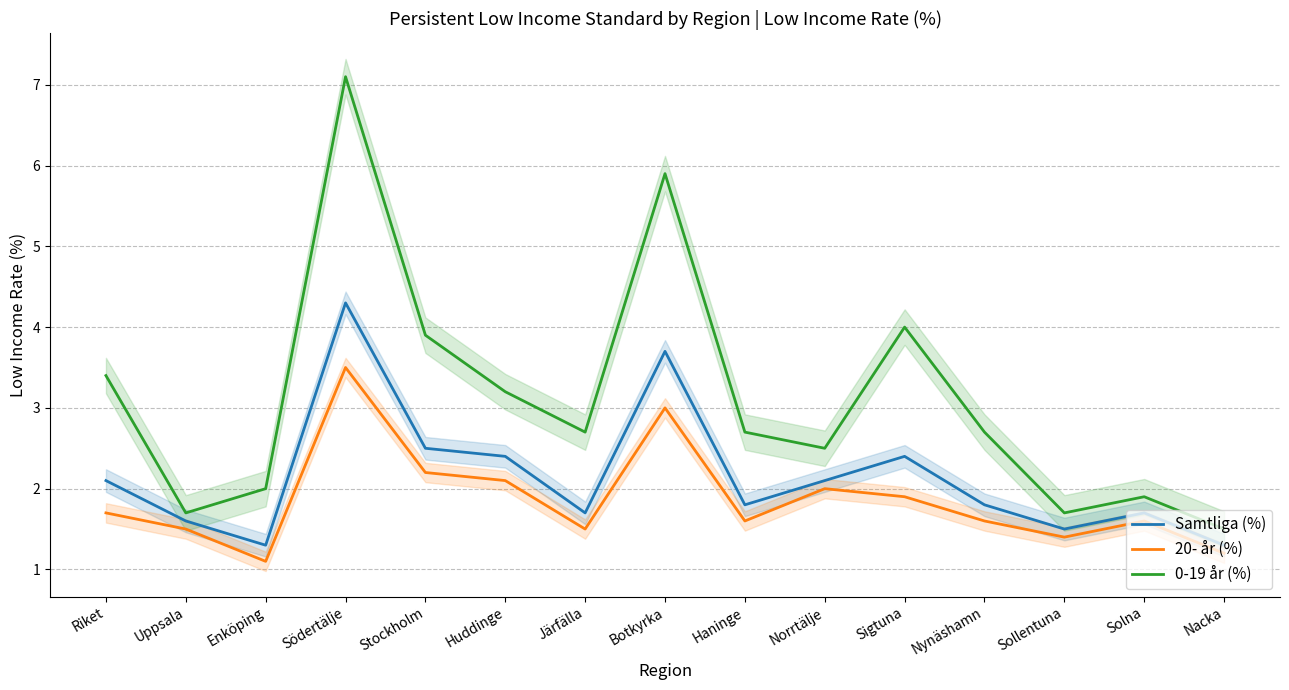

What is the label of the 13th point from the left?

Sollentuna